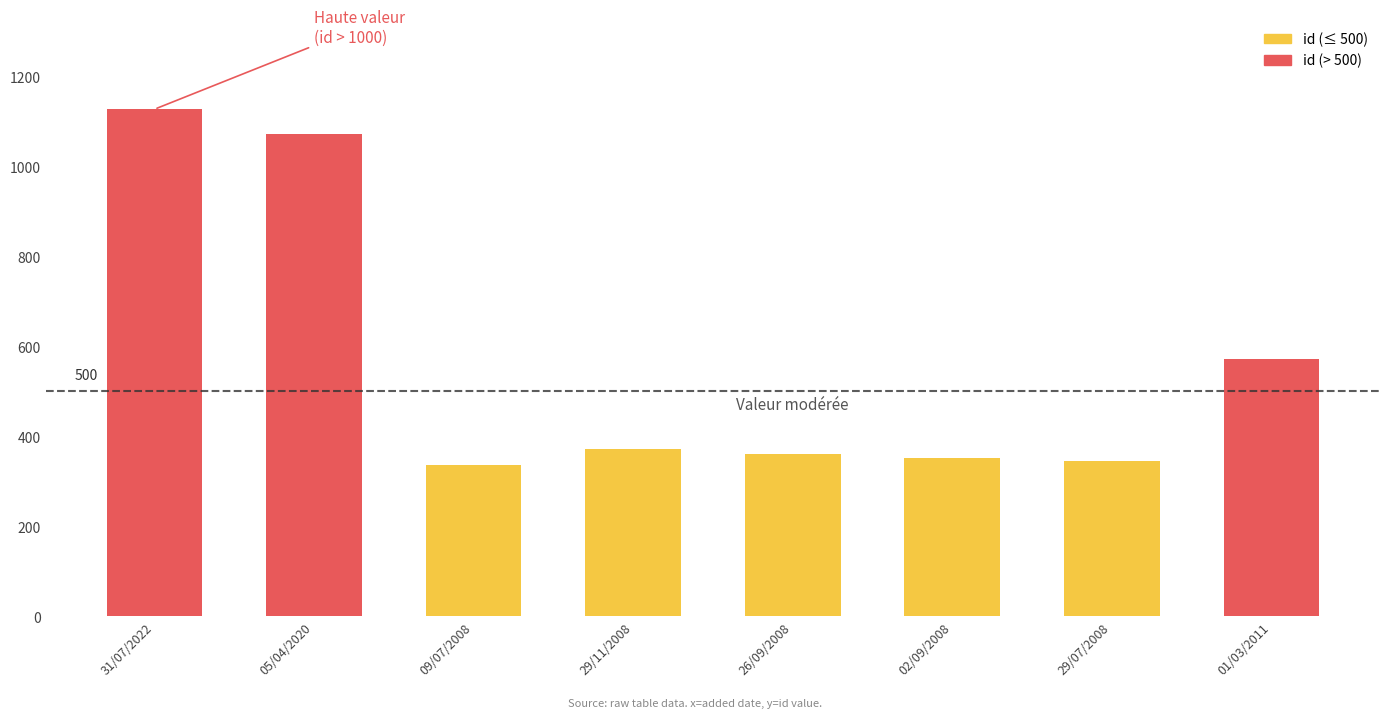

Reading left to right, transcribe all the data shown in this chart.

1127	1072	336	371	361	353	345	571